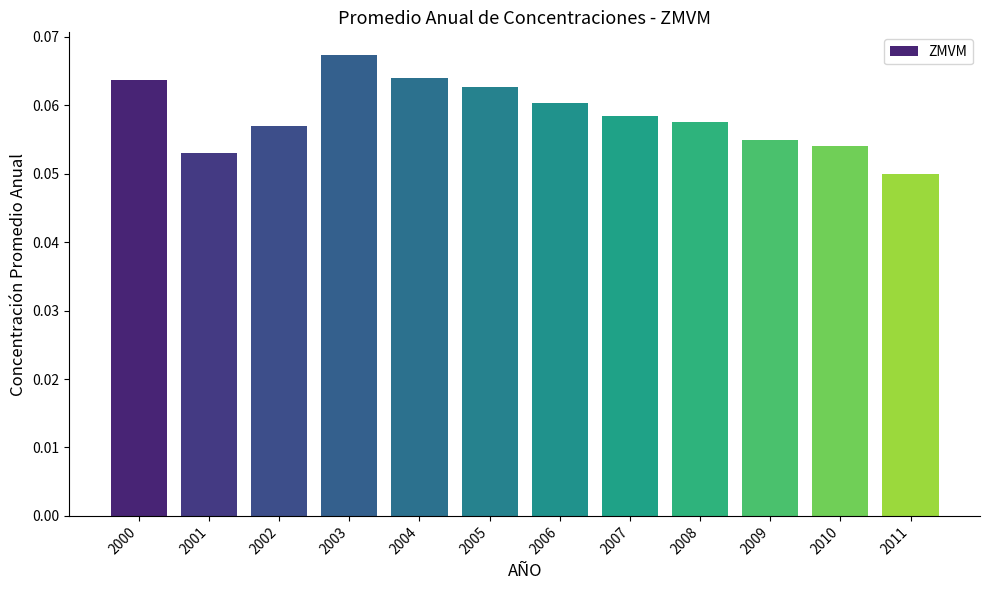

Reading right to left, transcribe all the data shown in this chart.

0.1	0.1	0.1	0.1	0.1	0.1	0.1	0.1	0.1	0.1	0.1	0.1